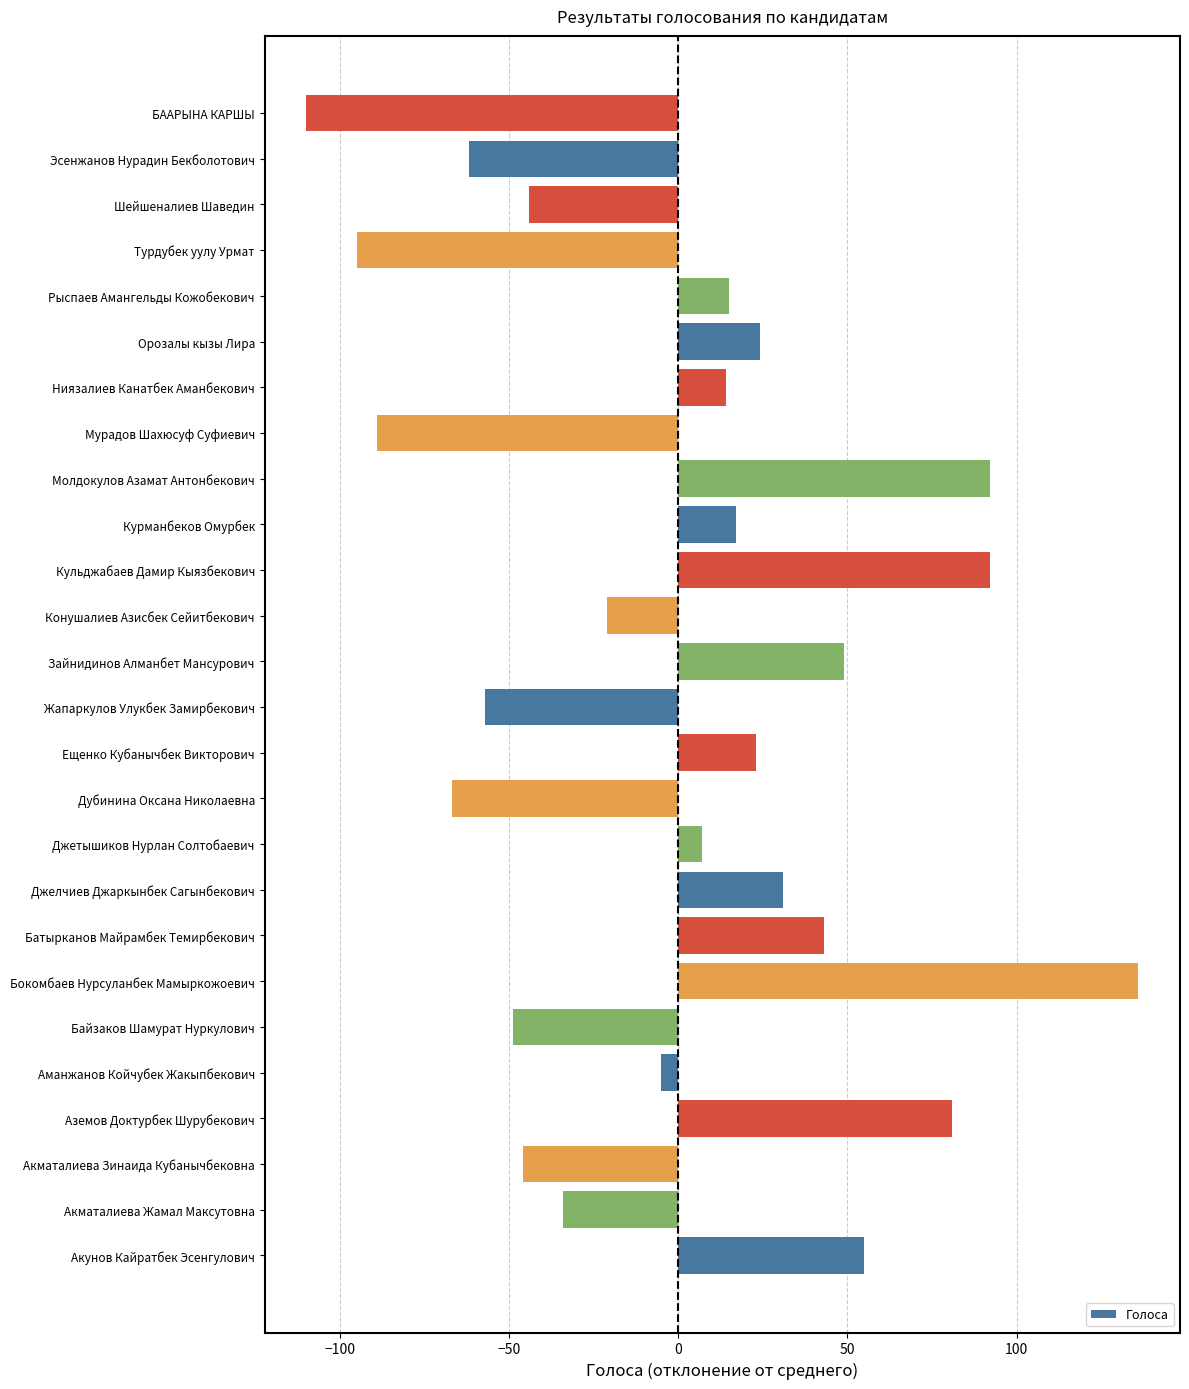

How many values are above zero?

14